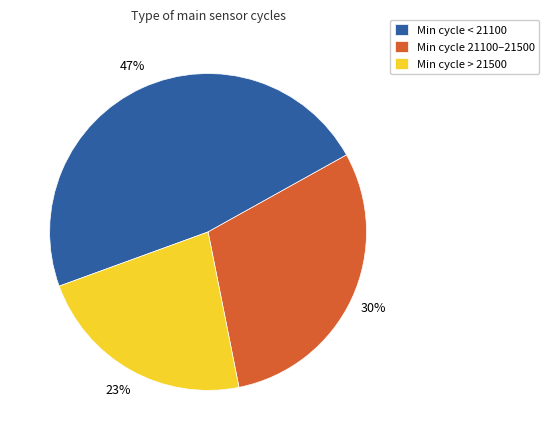

Is there any slice that represents more than half of the pie?

No